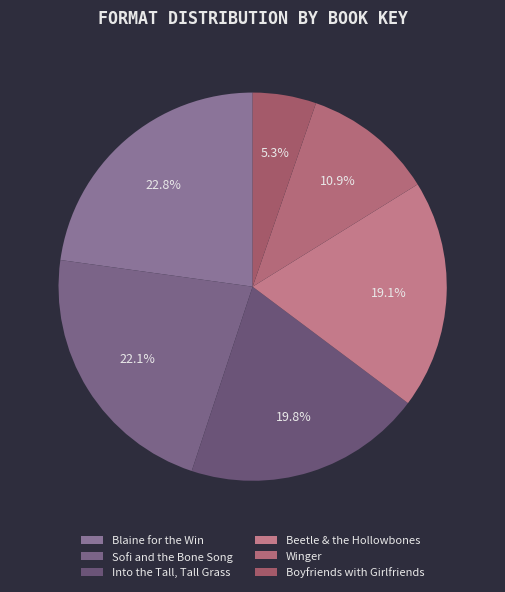

Which category has the smallest portion of the pie?

Boyfriends with Girlfriends